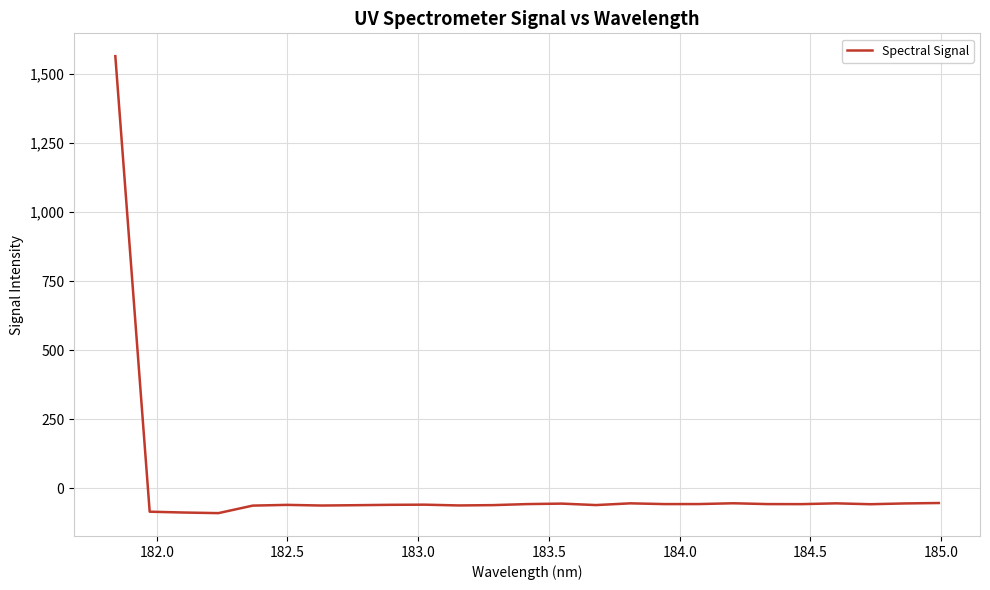

What is the difference between the maximum and minimum values?

1653.7